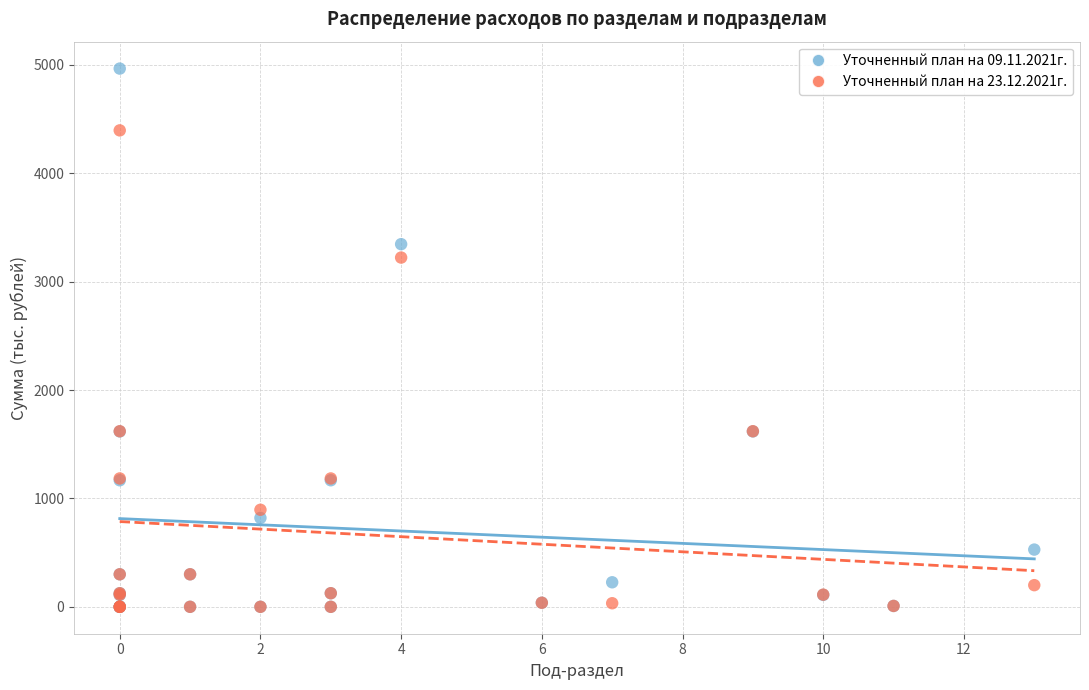

What are all the series names shown in the legend?

Уточненный план на 09.11.2021г., Уточненный план на 23.12.2021г.